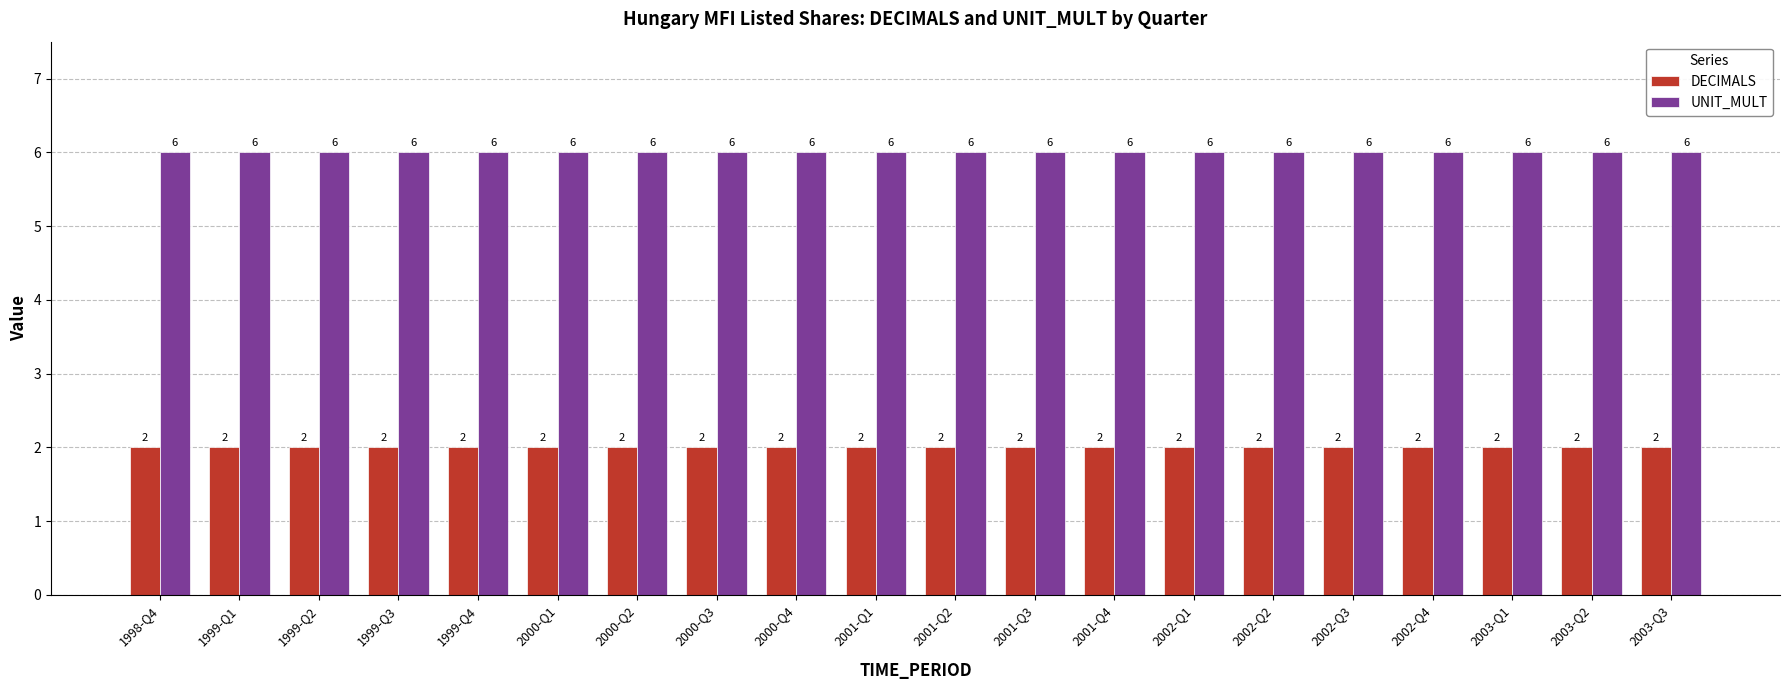

What is the smallest value displayed?

2